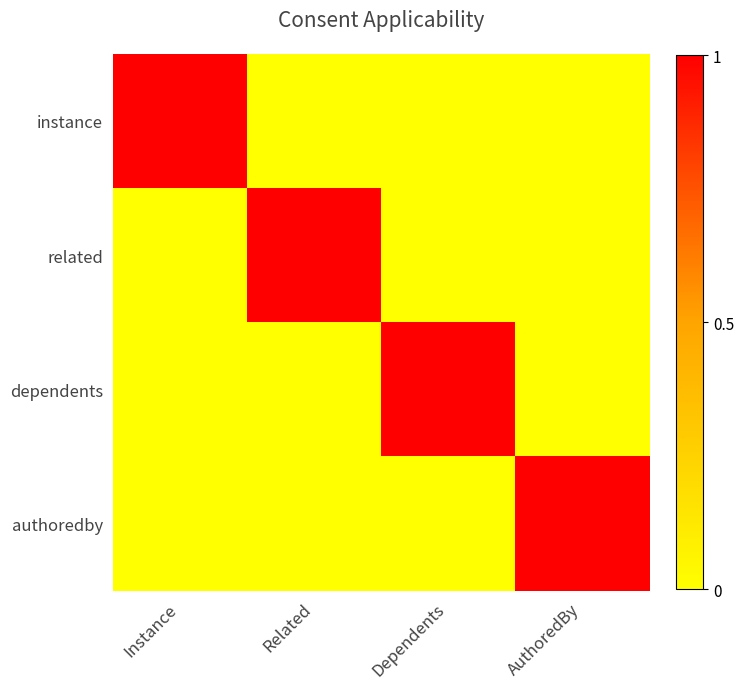

List the series in order of their peak value, lowest first.

instance, related, dependents, authoredby